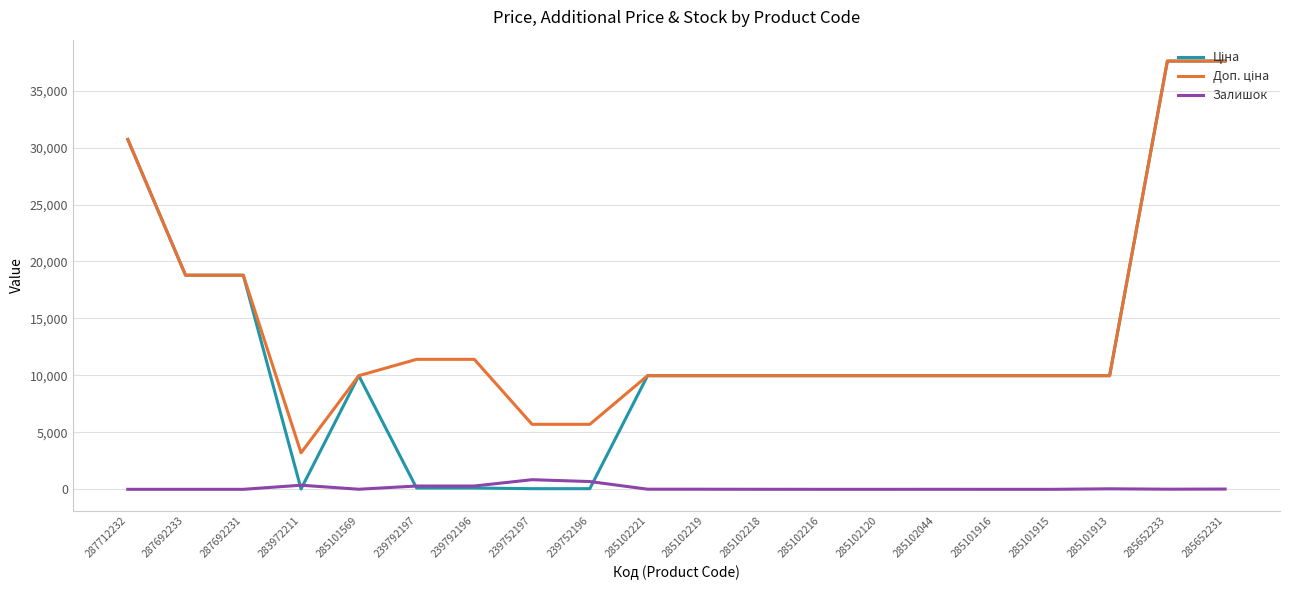

What is the greatest value displayed?

37593.6